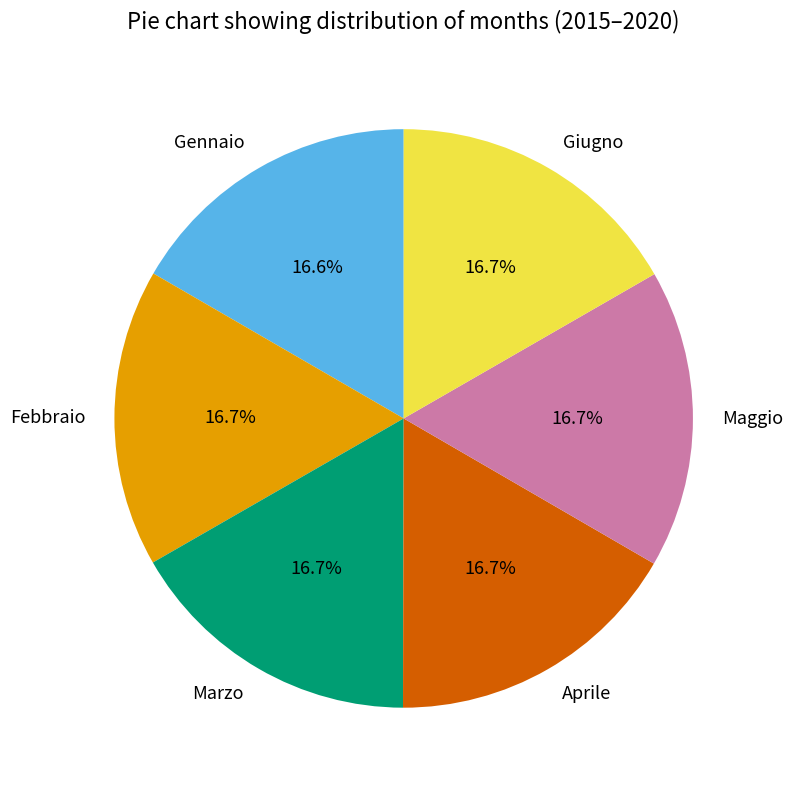

Does Maggio account for over 50% of the chart?

No